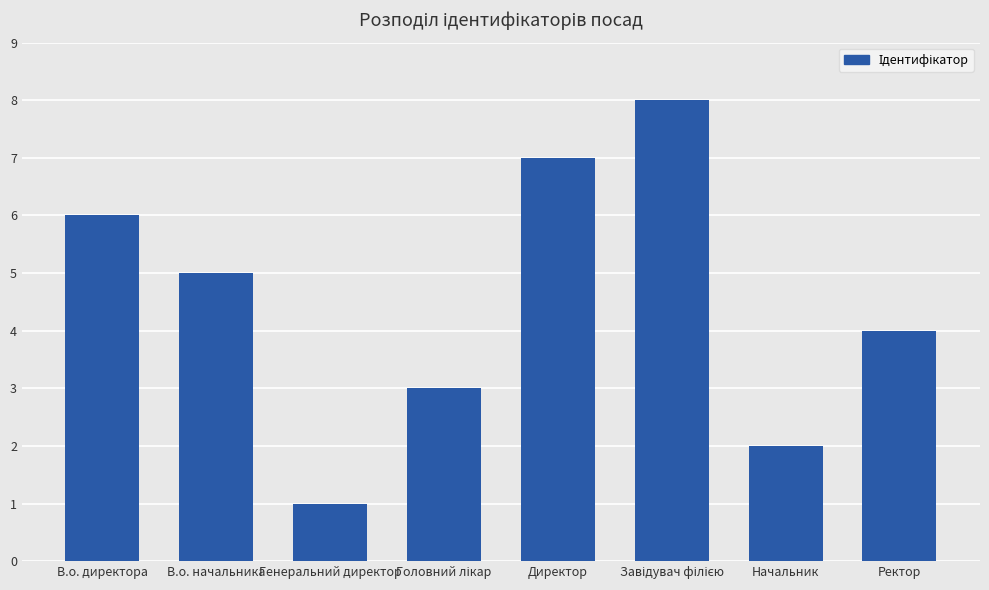

What is the maximum value shown in the chart?

8